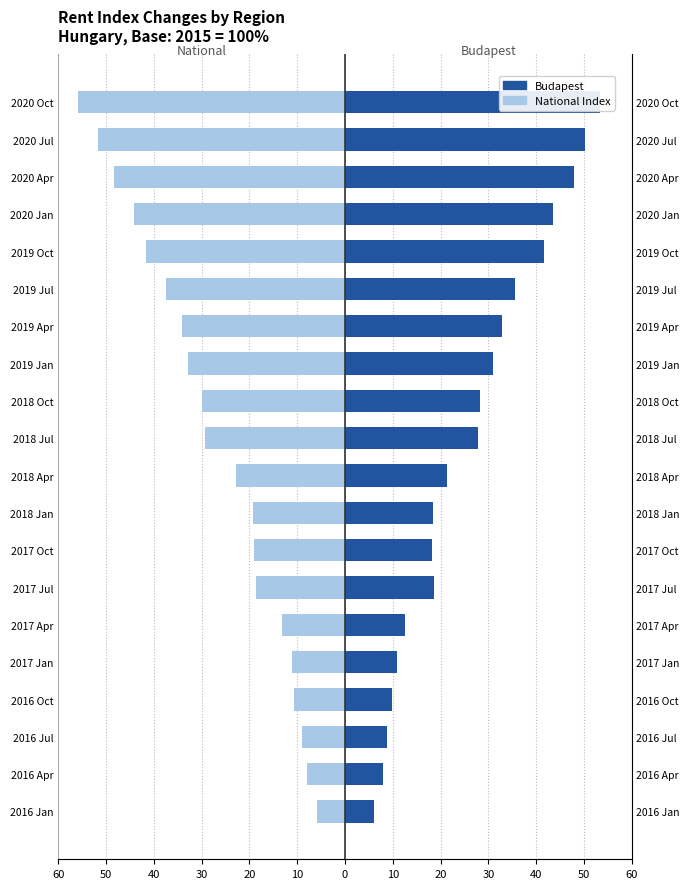

What is the difference between the maximum and minimum values in the National Index series?

49.9